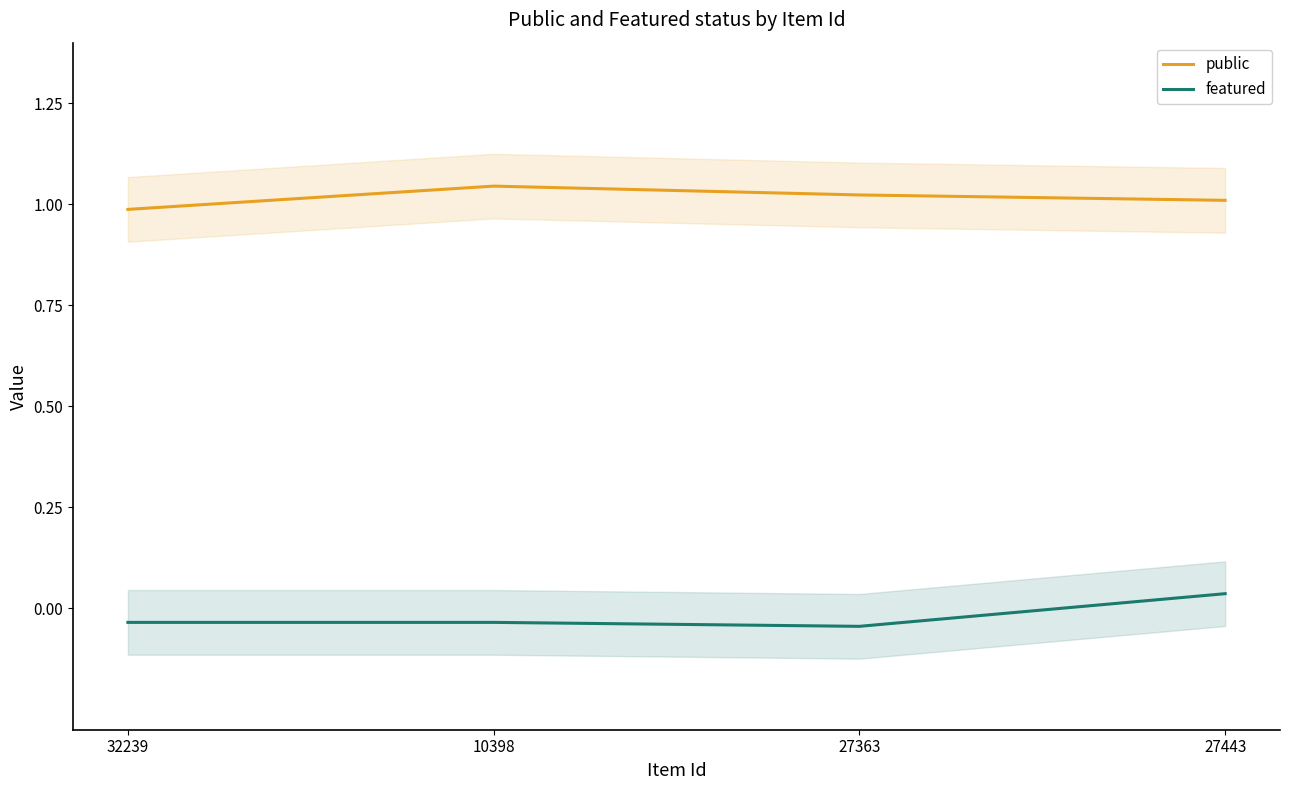

True or false: featured has a value of -0.0 at 10398.

True